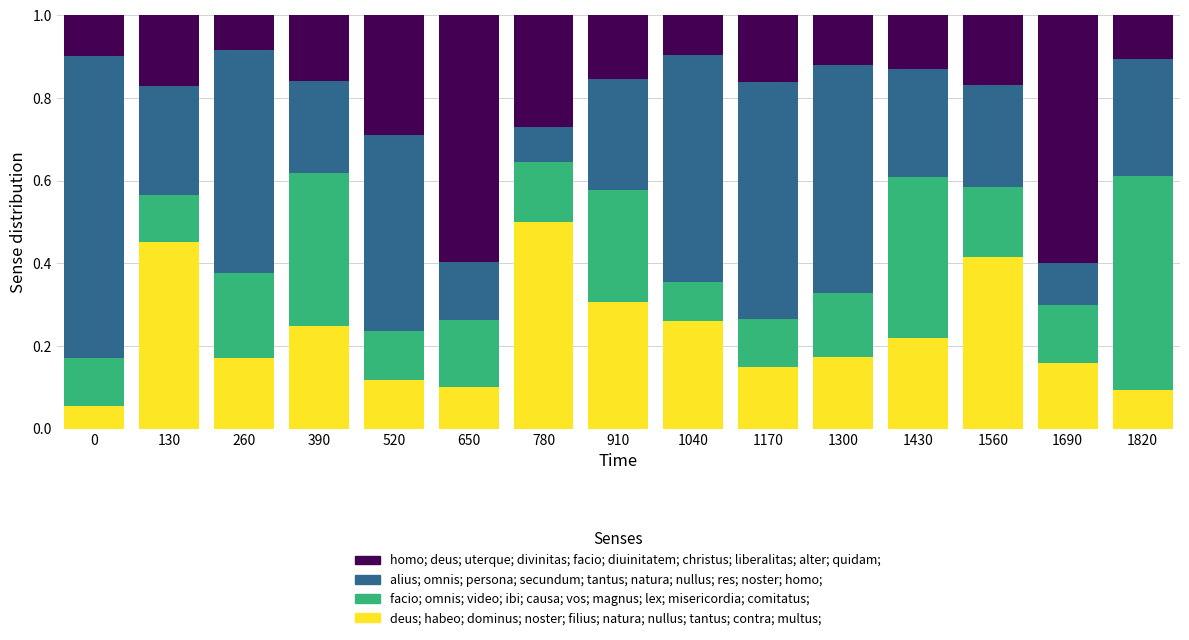

What is the total value across all series at 910?

1.0